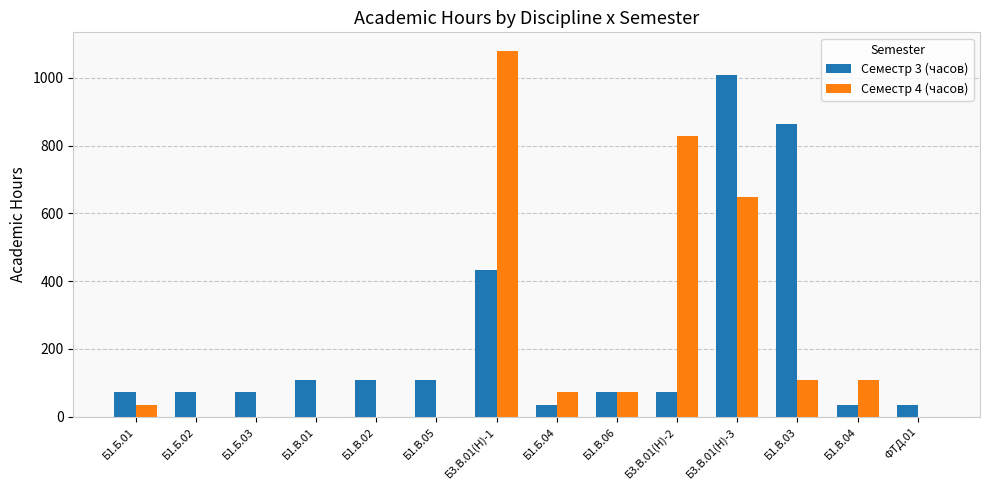

What is the greatest value displayed?

1080